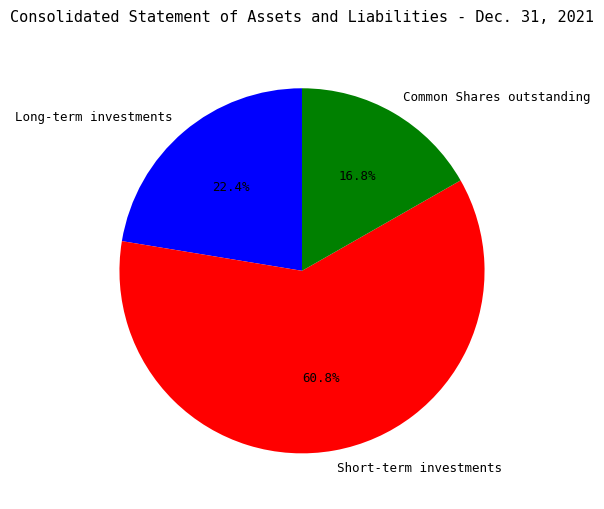

How many segments does this pie chart have?

3